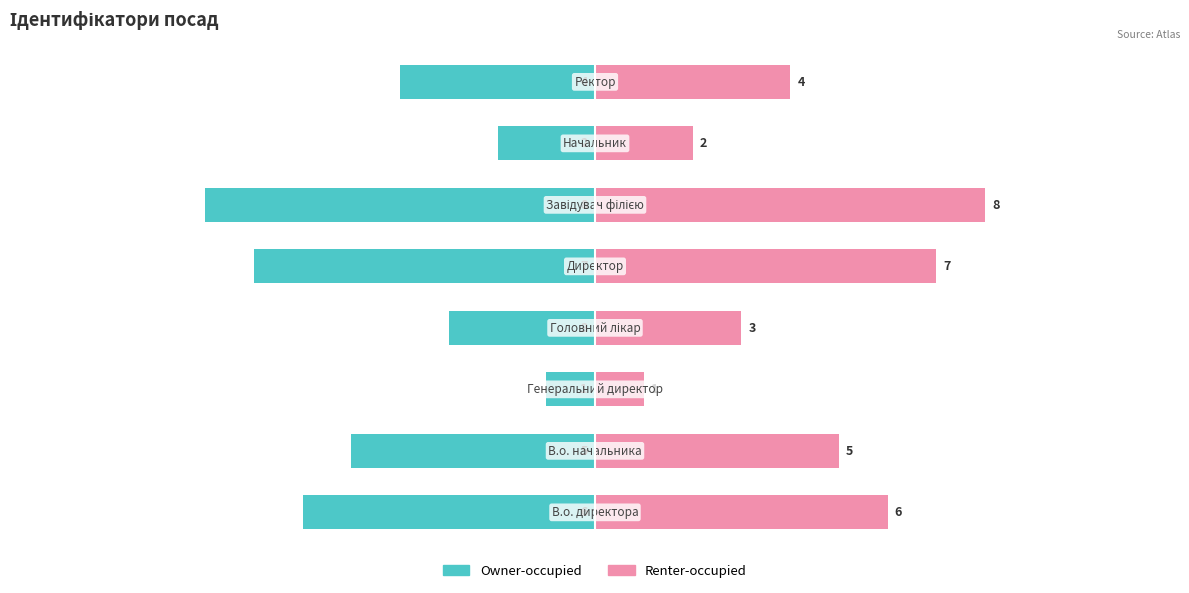

What is the smallest value displayed?

-8